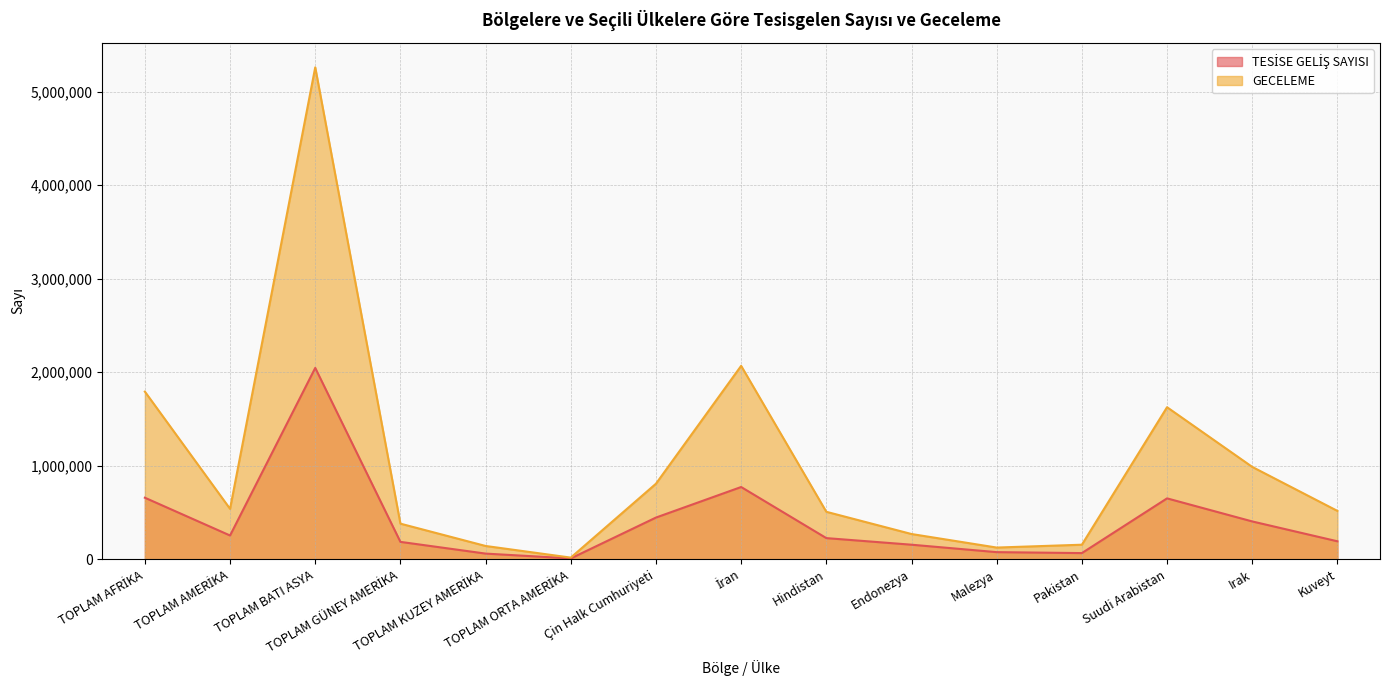

How many interior local valleys does the GECELEME series have?

3